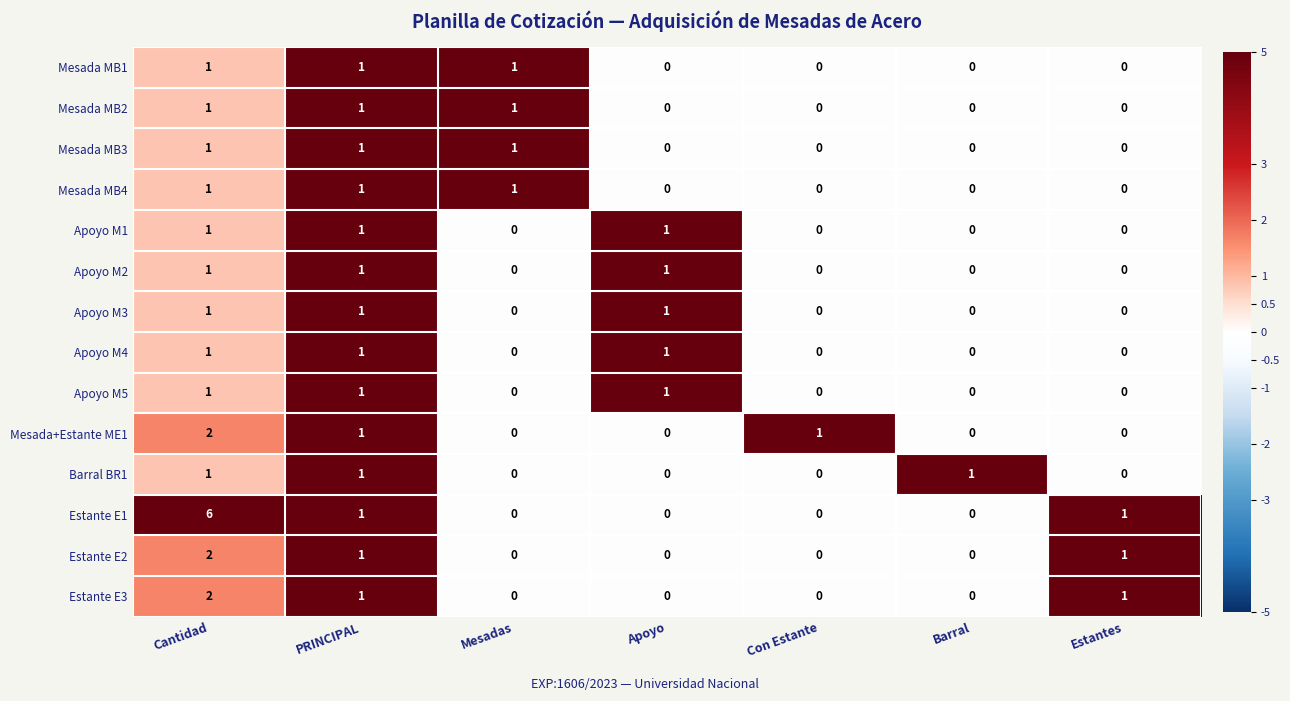

What is the total value across all series at Mesadas?

4